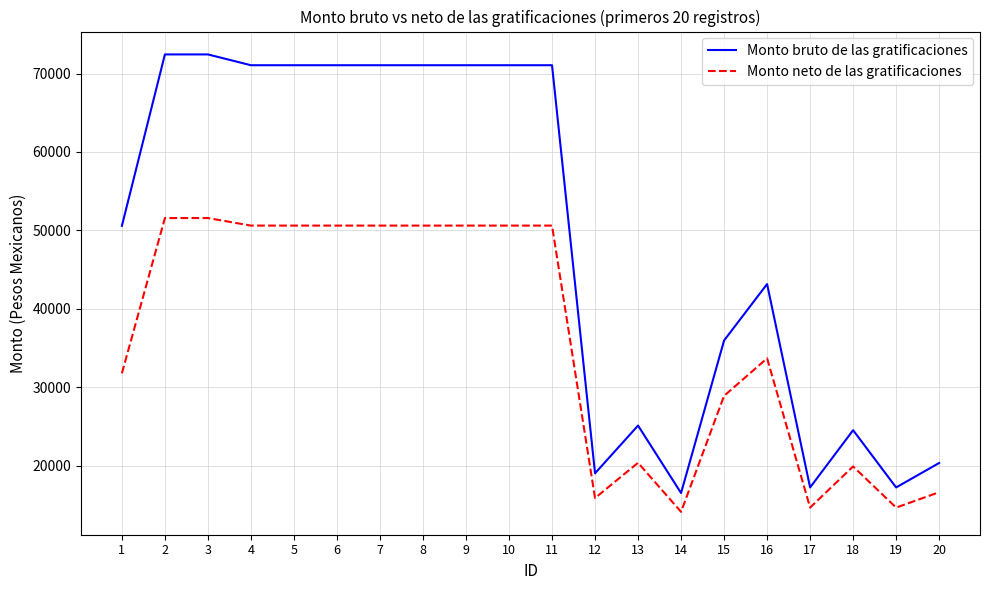

The value of Monto neto de las gratificaciones at 8 is 87796.1. True or false?

False